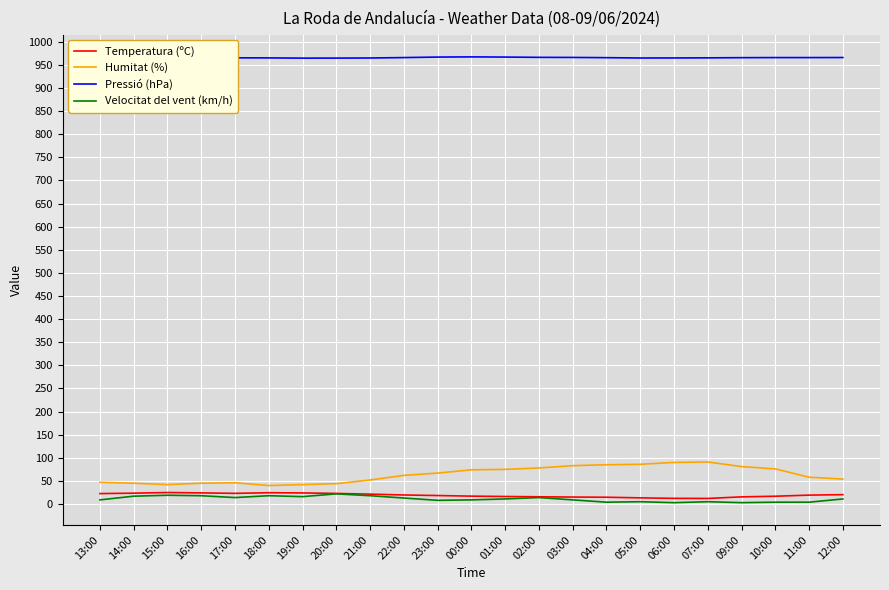

What is the lowest value of the Humitat (%) series?

40.0